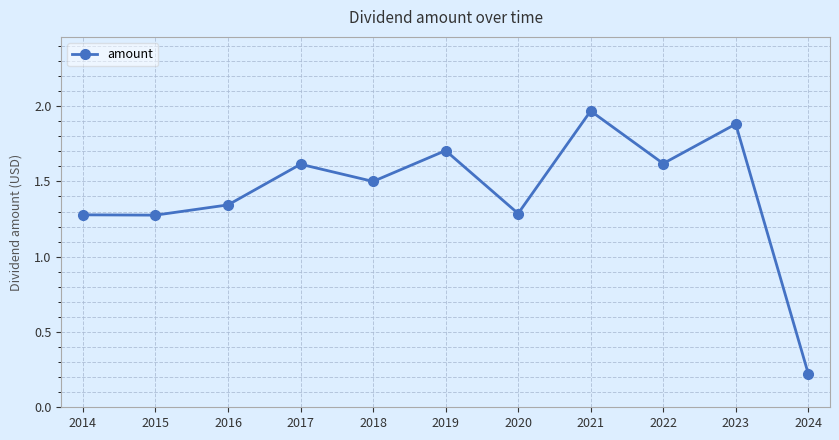

Where is the first local maximum?

2017